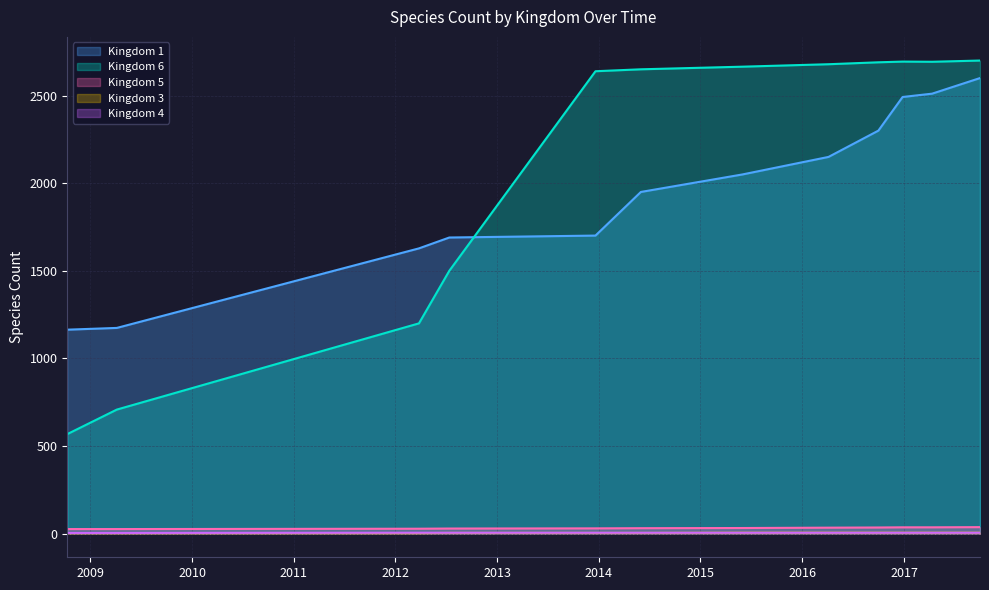

What is the smallest value displayed?

3